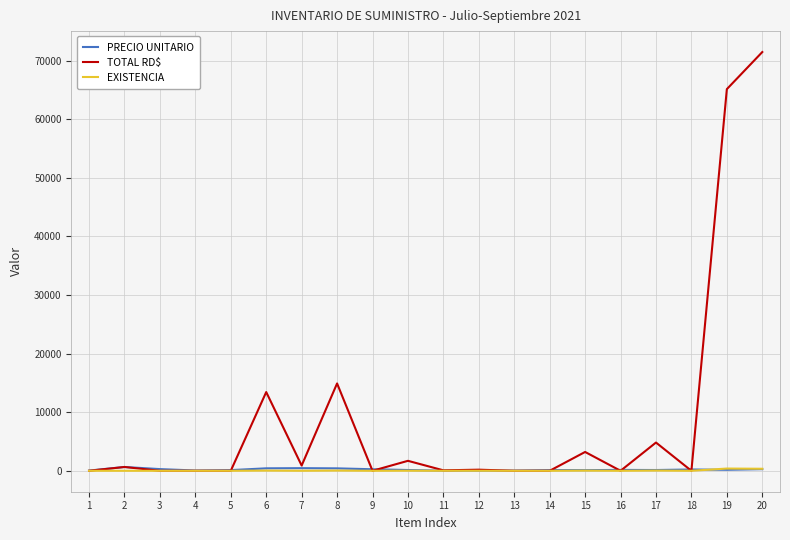

What is the difference between the PRECIO UNITARIO values at 8 and 10?

283.3